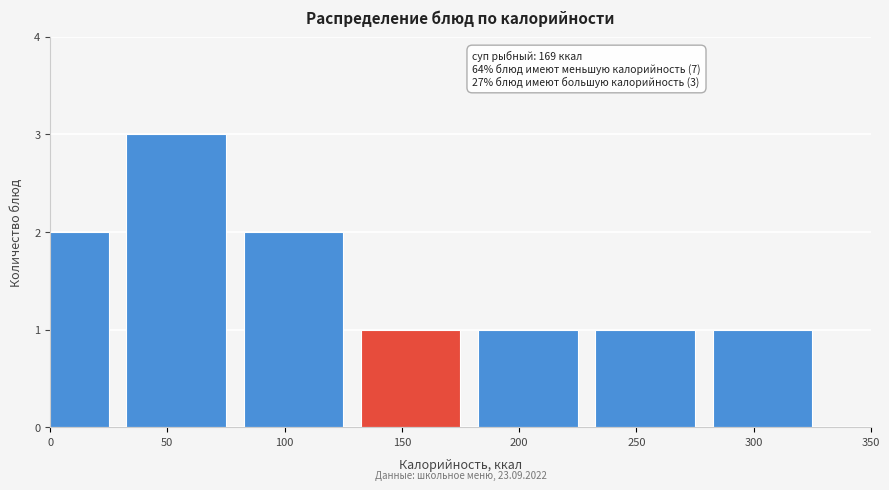

Reading right to left, transcribe all the data shown in this chart.

1	1	1	1	2	3	2